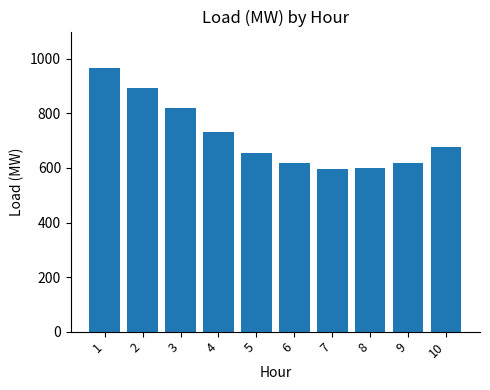

What is the difference between the values at 4 and 5?

75.7